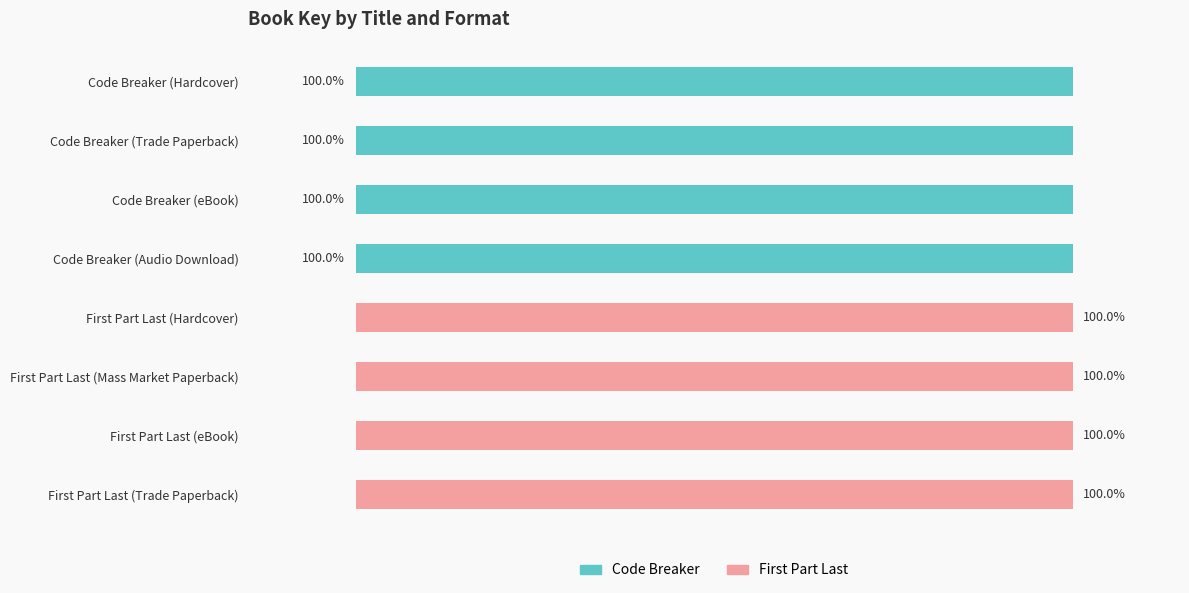

What are all the series names shown in the legend?

Code Breaker, First Part Last